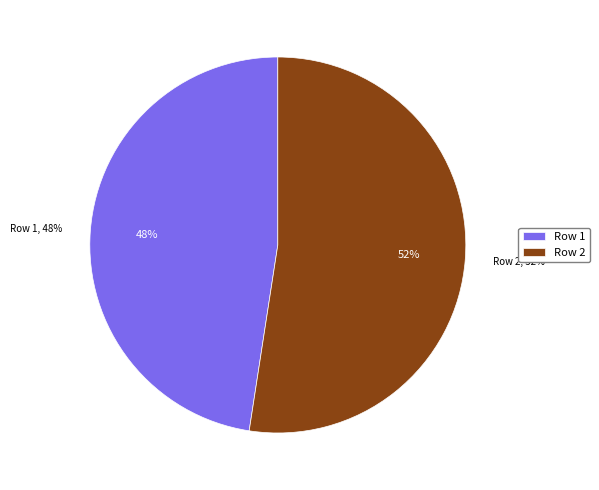

Is it true that Row 1 is 37% of the pie?

False